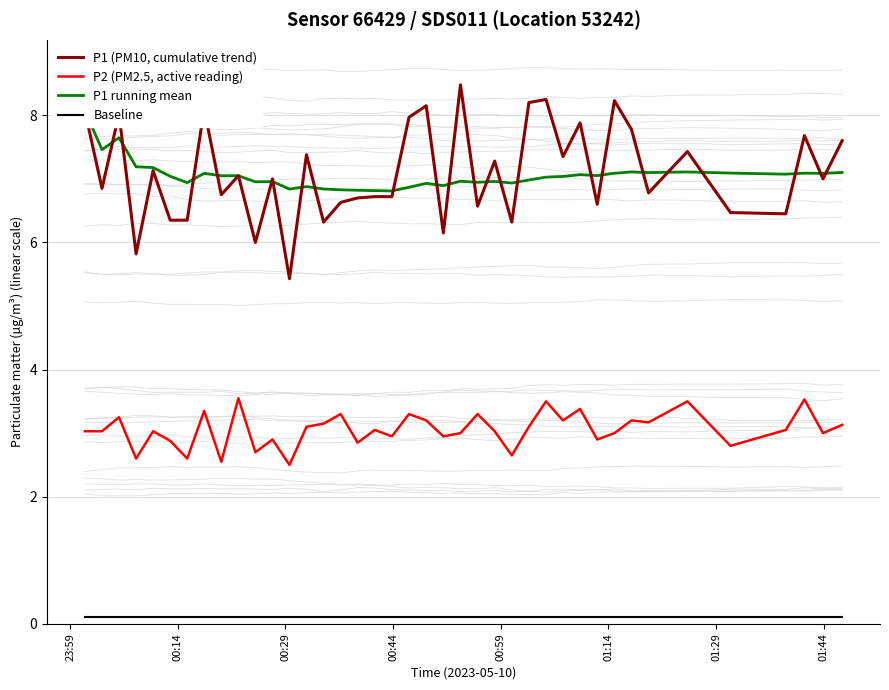

True or false: P2 (PM2.5, active reading) and Baseline intersect in this chart.

False